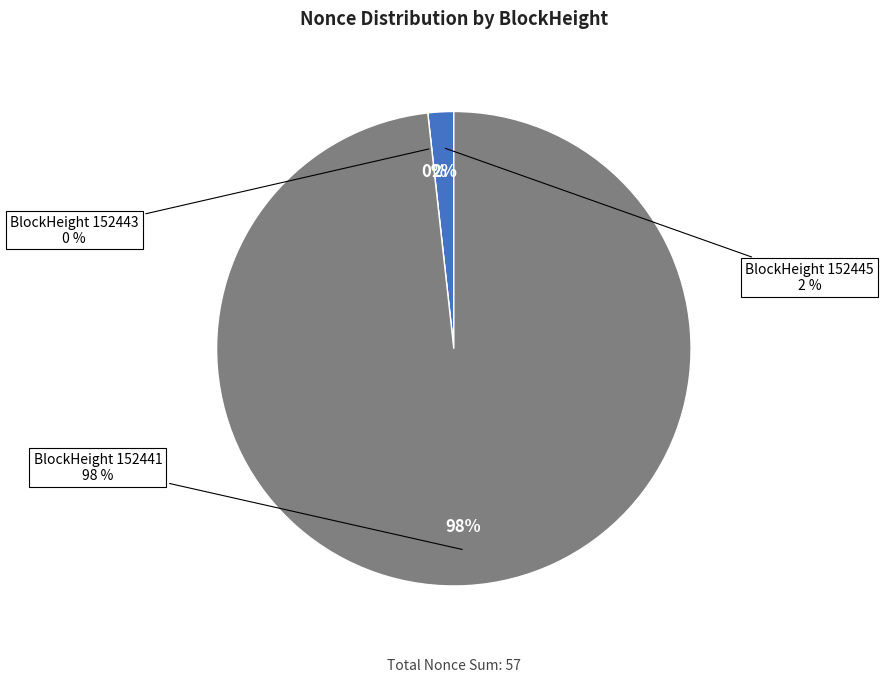

True or false: 152443 accounts for 1% of the total.

False